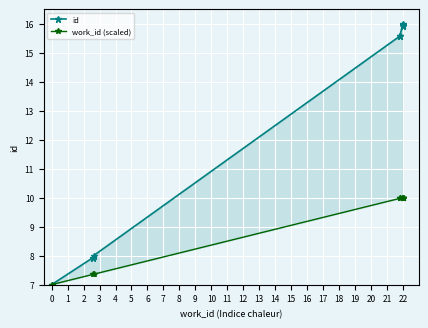

True or false: id and work_id (scaled) intersect in this chart.

False